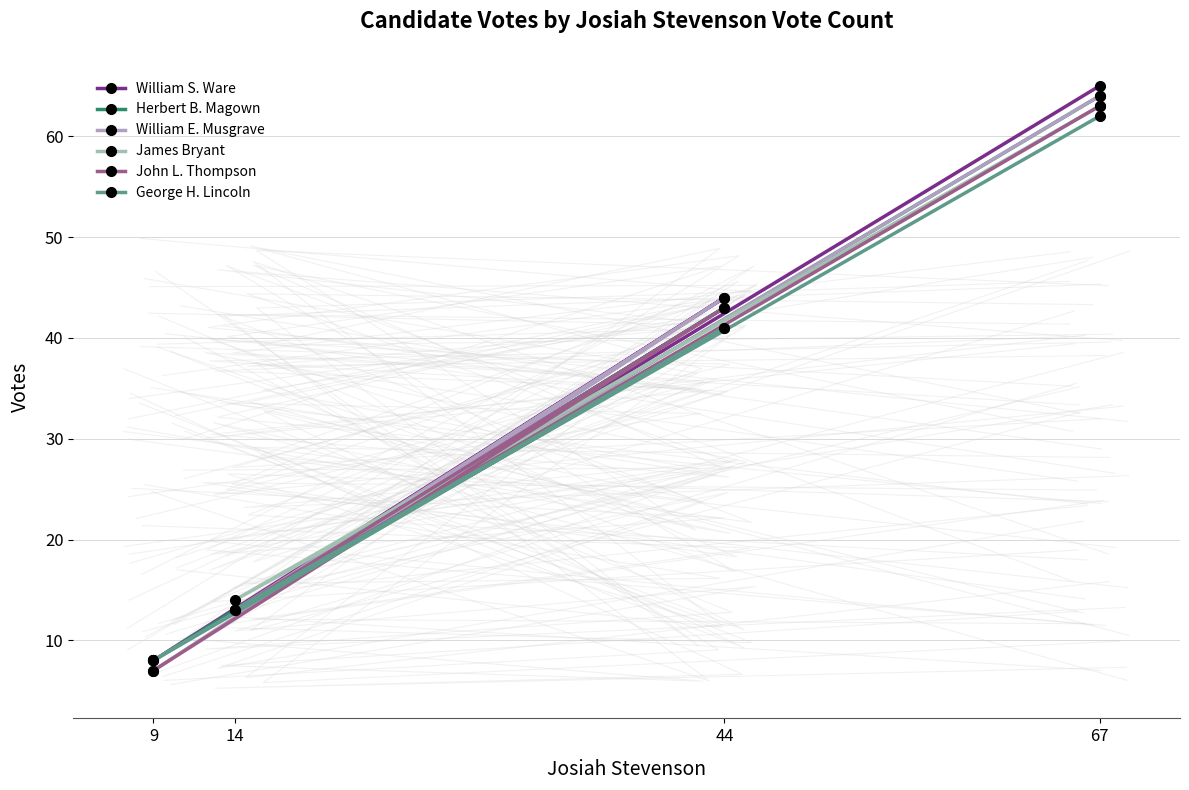

What is the difference between the second highest and second lowest values in the George H. Lincoln series?

28